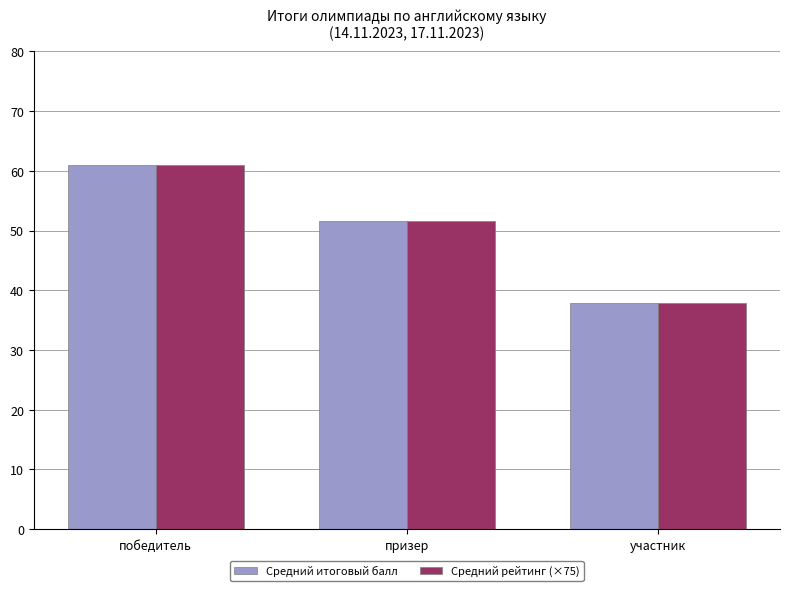

How many values in the Средний рейтинг (×75) series are below 51?

1